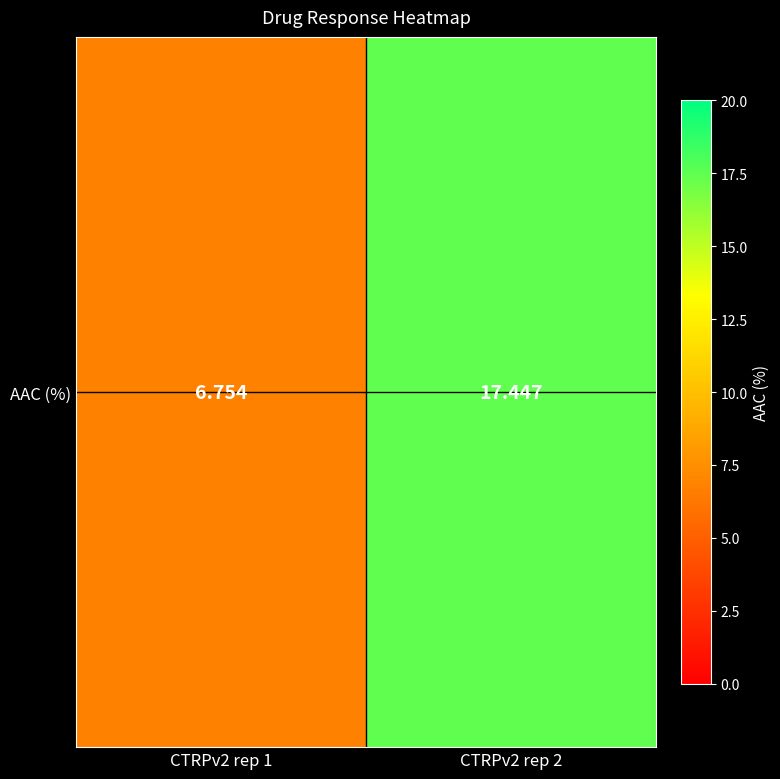

What is the minimum value shown in the chart?

6.8